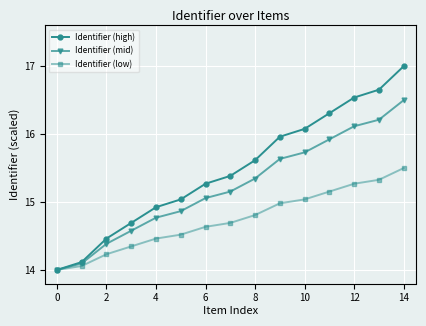

What is the value of the Identifier (mid) point at the 13th from the left?

16.1